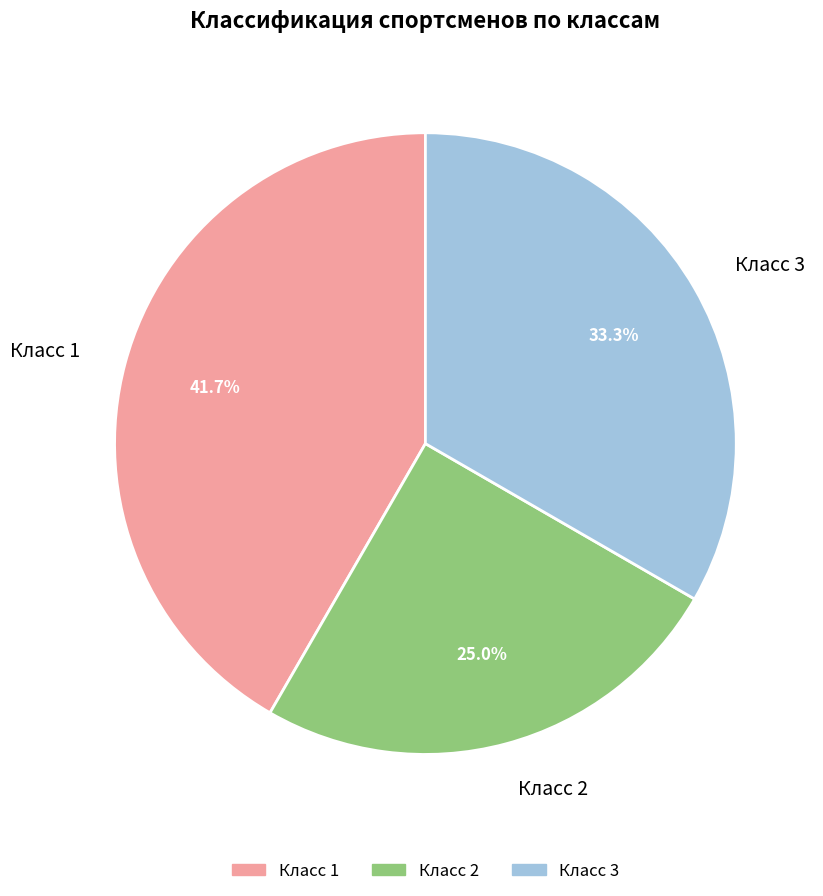

To the nearest percent, what percentage of the pie is Класс 1?

42%